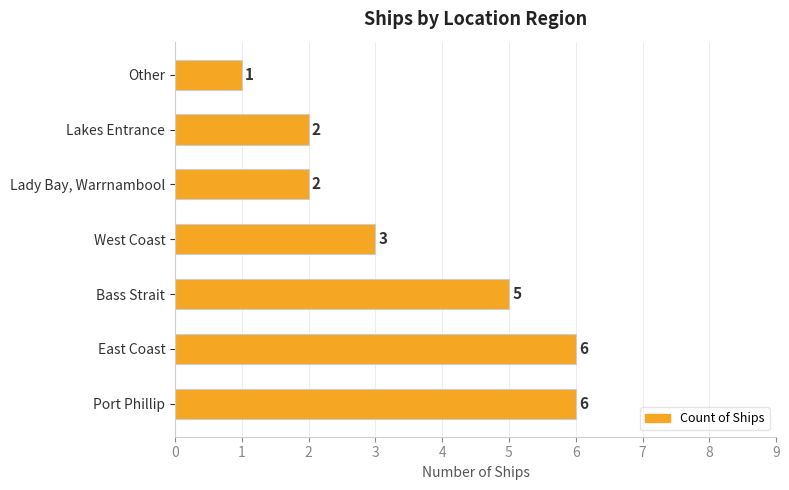

At which label is the value closest to 3?

West Coast